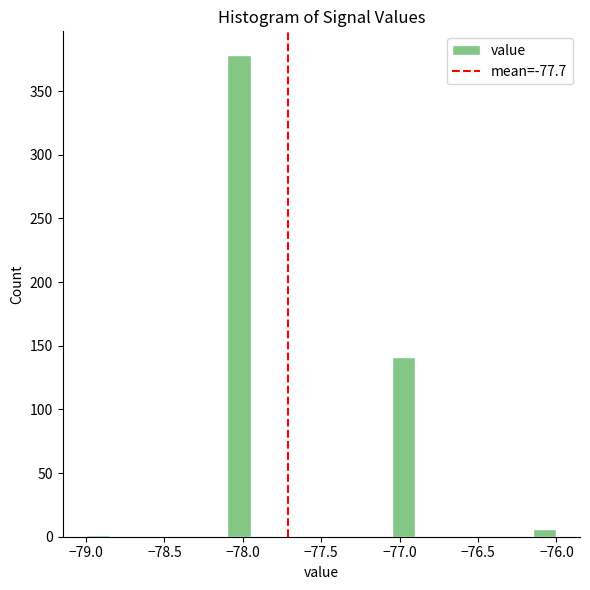

Read against the x-axis, roughly where is the centre of the tallest bar?

-78.00